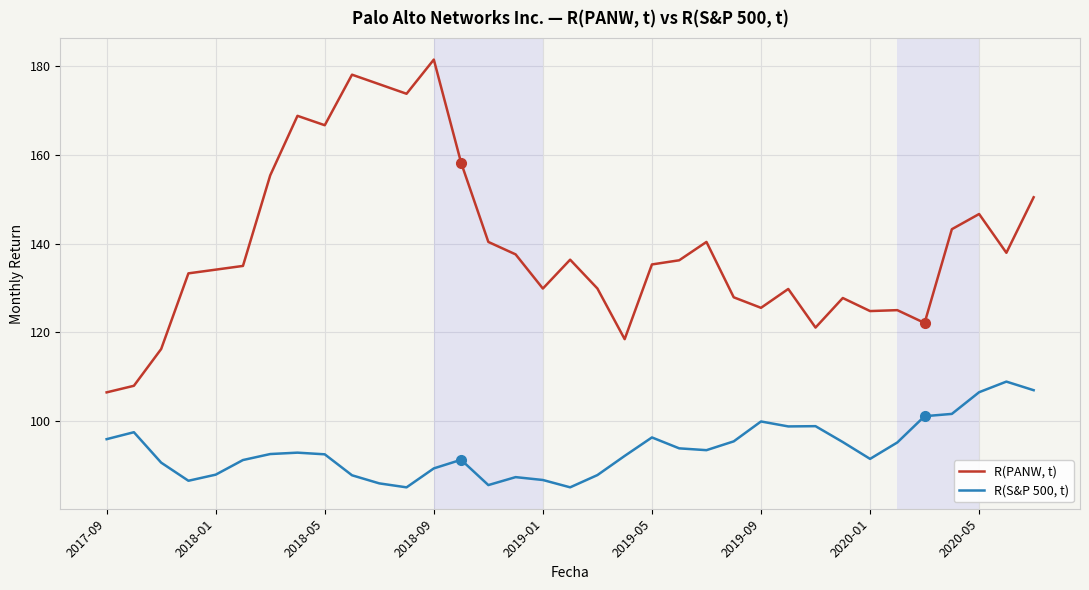

At how many categories does at least one series exceed 151?

8